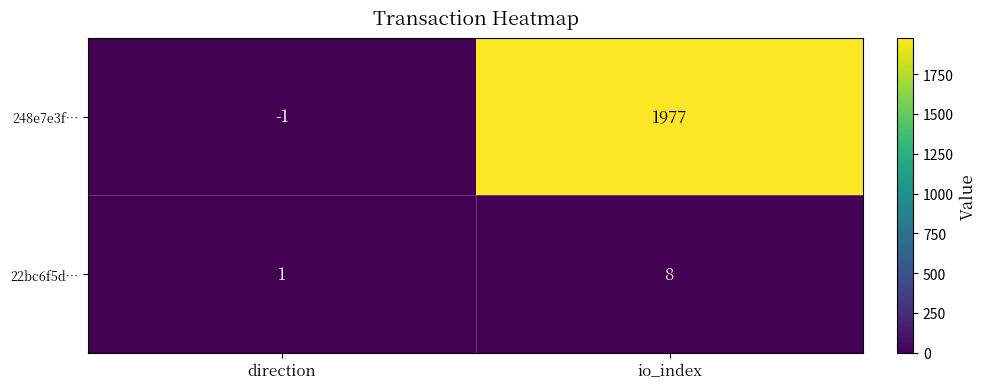

Where is 22bc6f5d… nearest to the value 4?

direction